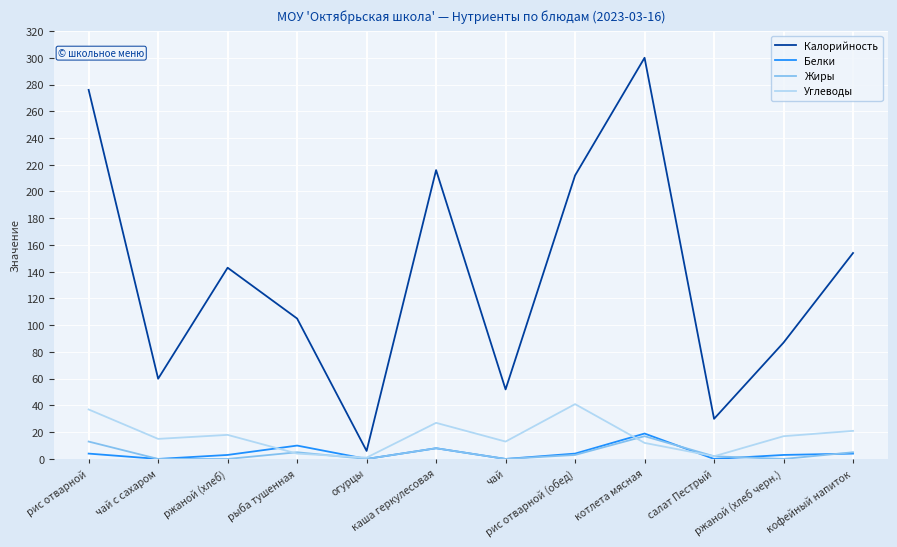

True or false: Углеводы and Калорийность cross at least once.

False